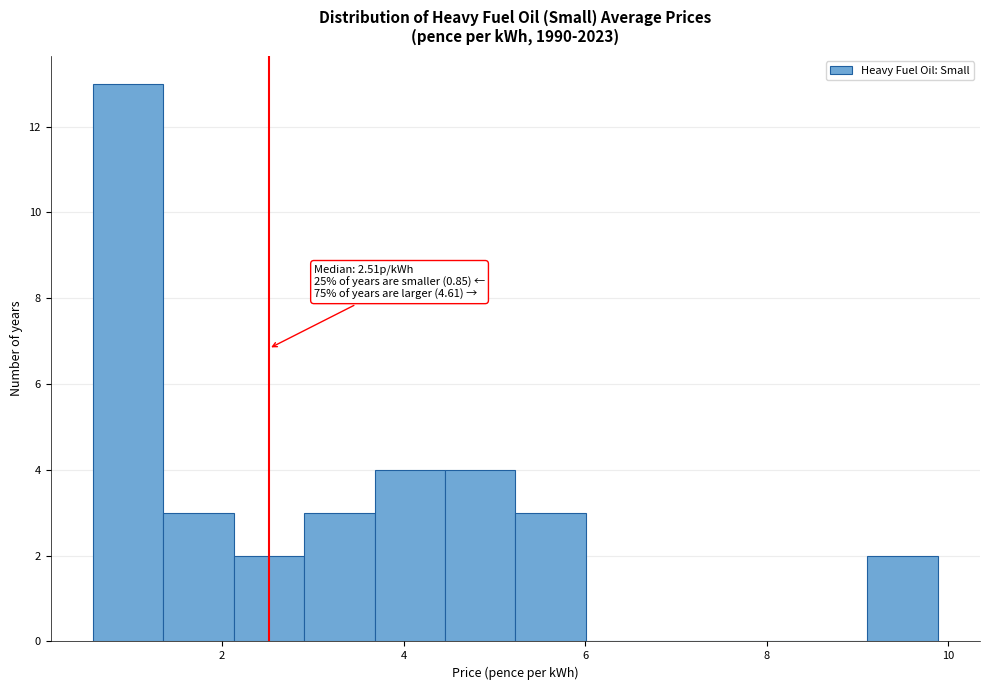

Read against the x-axis, roughly where is the centre of the tallest bar?

1.0